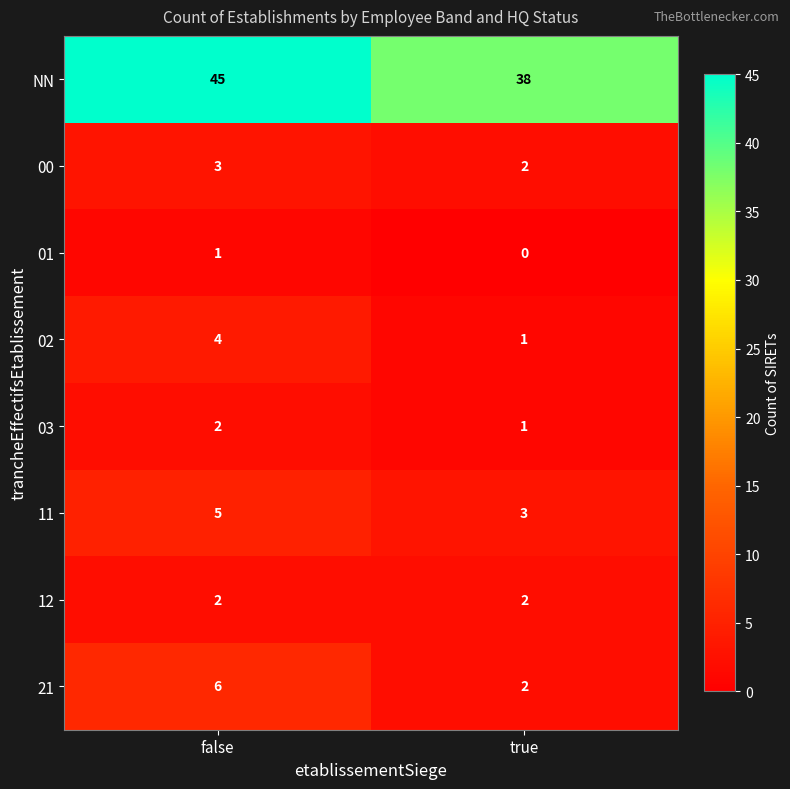

Which category has the lowest value across all series?

true